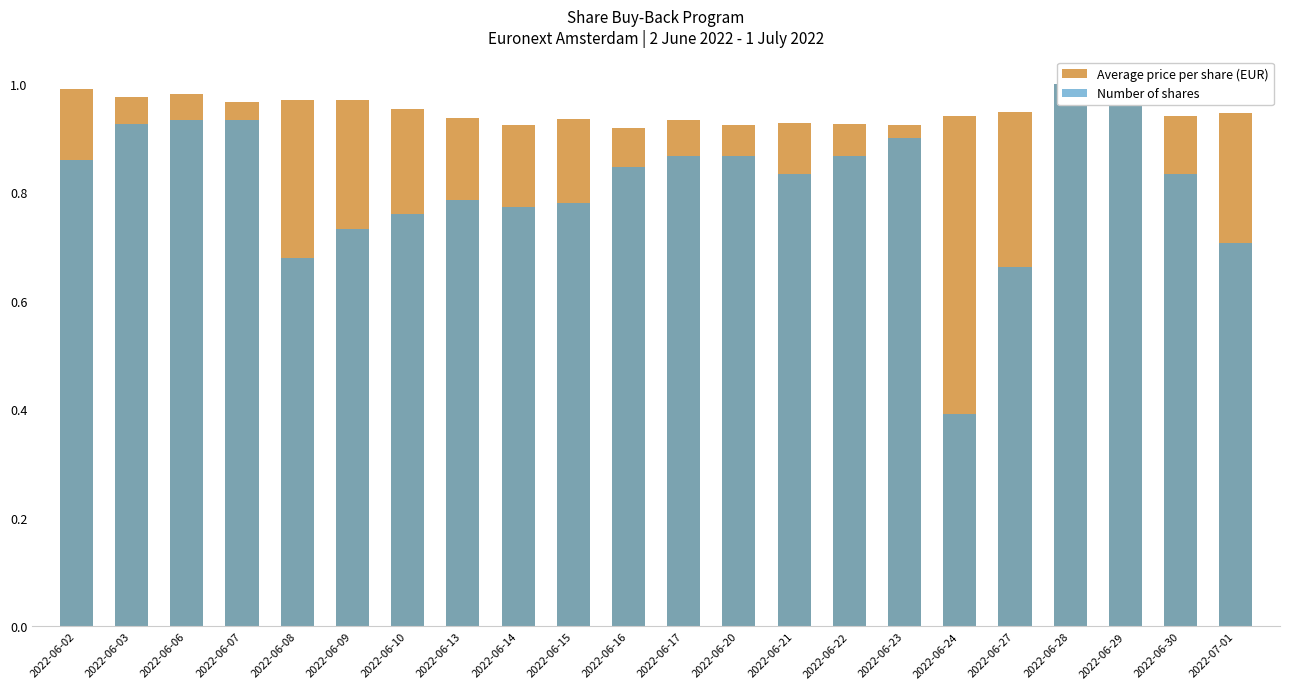

Which series has the largest range (max minus min)?

Number of shares